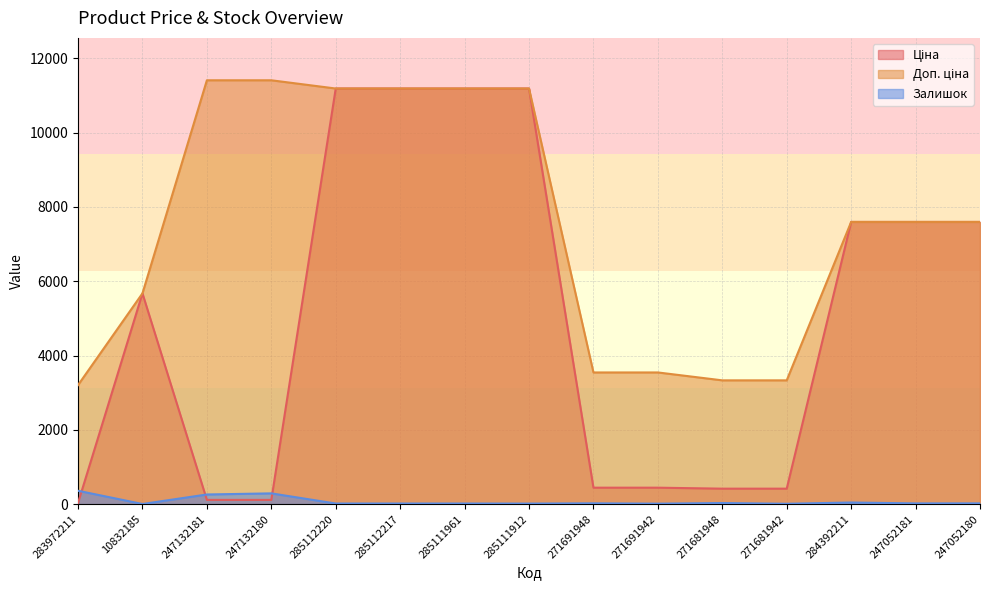

Is the value of Доп. ціна at 271681948 greater than the value of Ціна at 285112220?

No